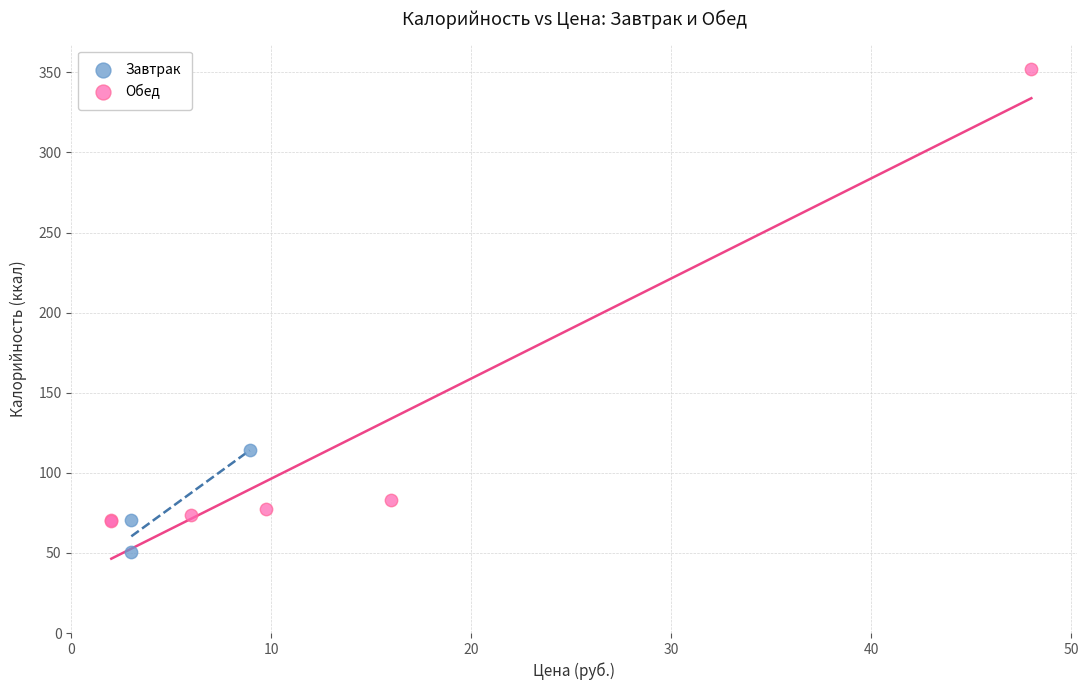

Which series reaches the maximum Y coordinate?

Обед